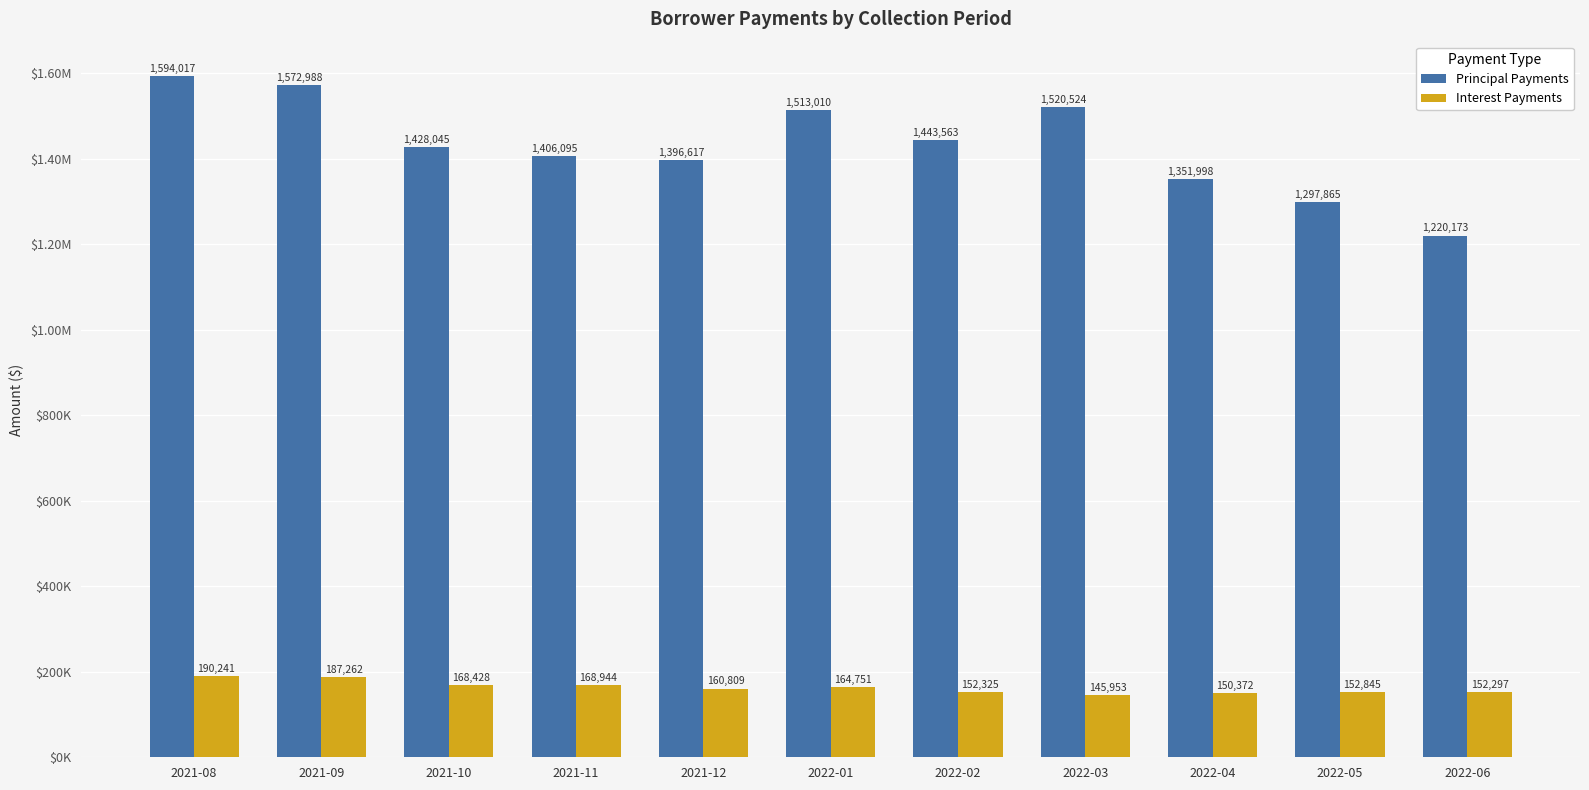

True or false: Interest Payments has a value of 152297.1 at 2022-06.

True